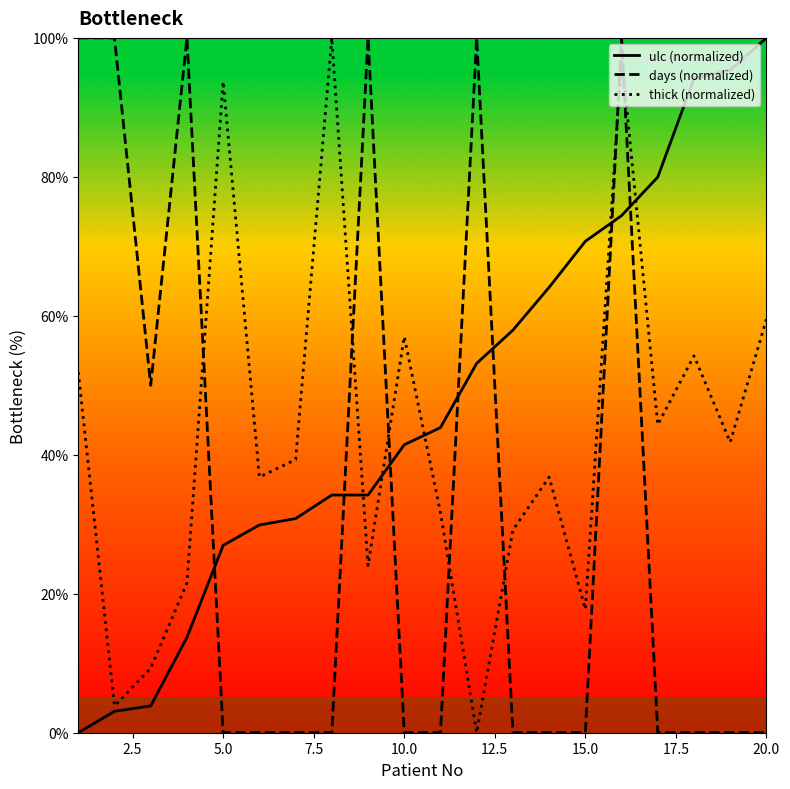

How many values in the thick (normalized) series exceed 39?

10